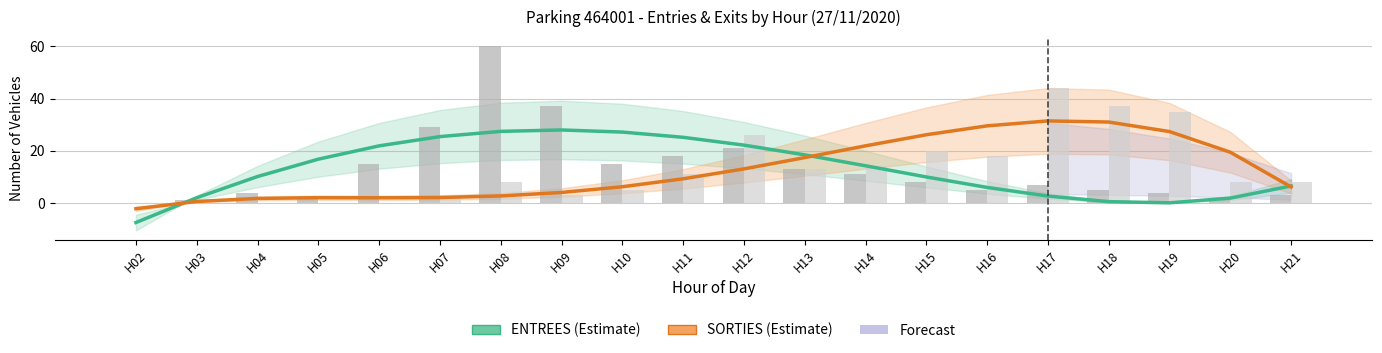

At H20, list the series in order from largest to smallest.

SORTIES (Estimate), ENTREES (Estimate)